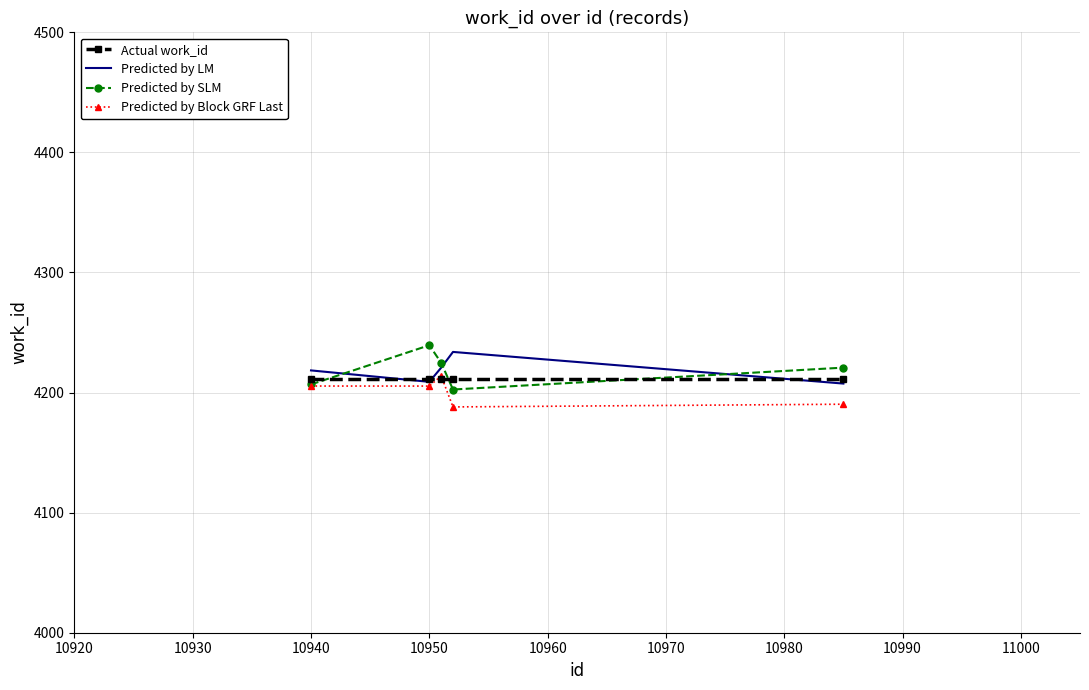

What is the smallest value displayed?

4188.0